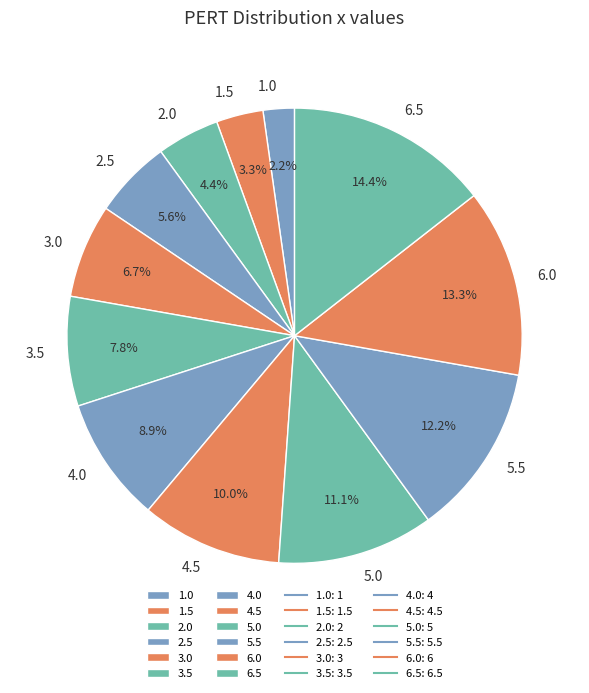

To the nearest percent, what is the average slice percentage?

8%